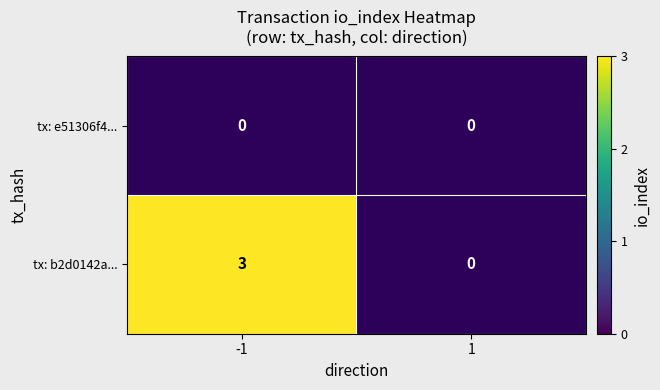

How many categories are shown in the chart?

2